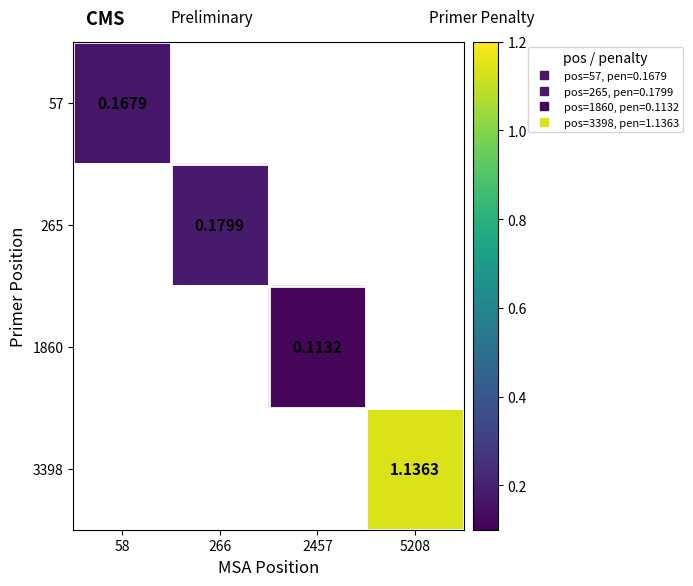

How many data points does each series have?

4